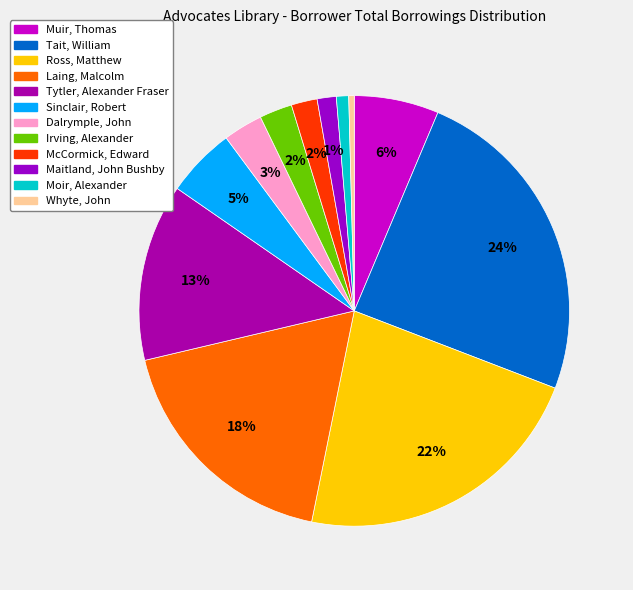

To the nearest percent, what is the average slice percentage?

8%